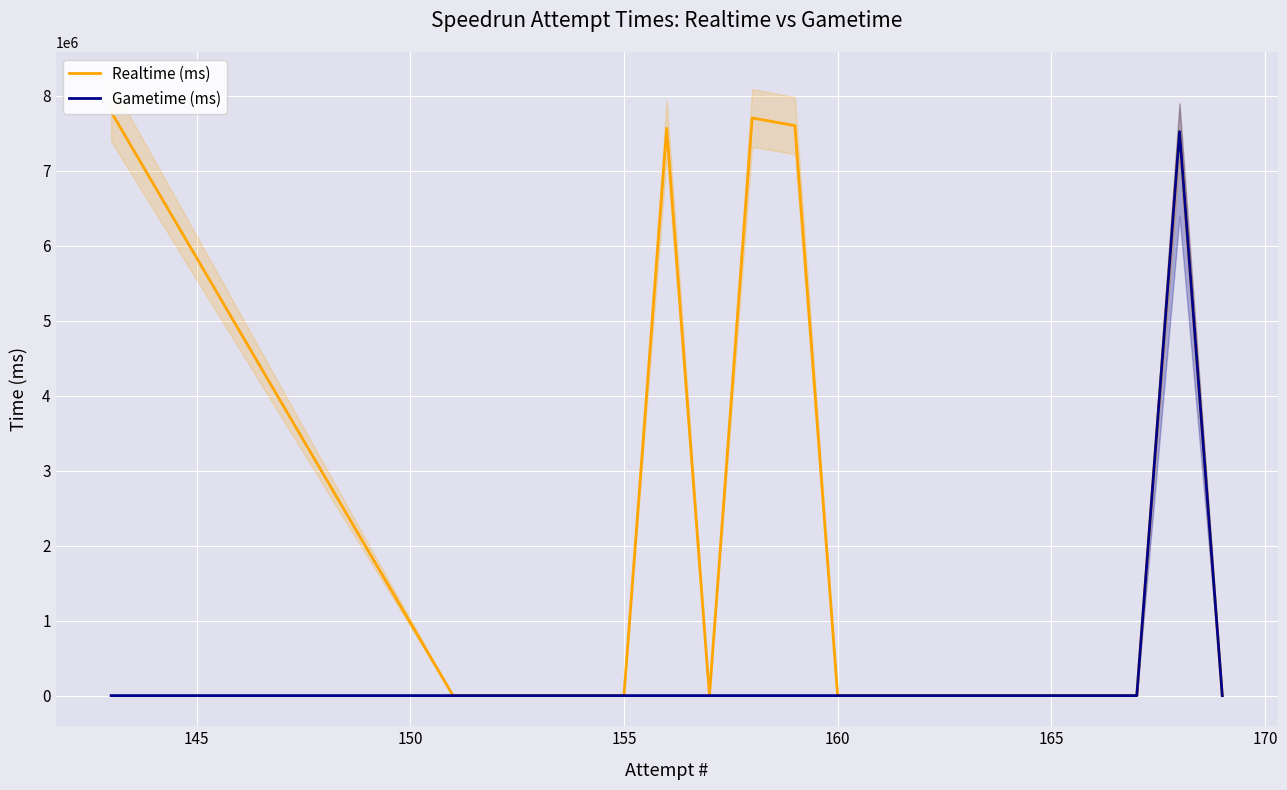

Is the value of Gametime (ms) at 19 greater than the value of Realtime (ms) at 145?

No